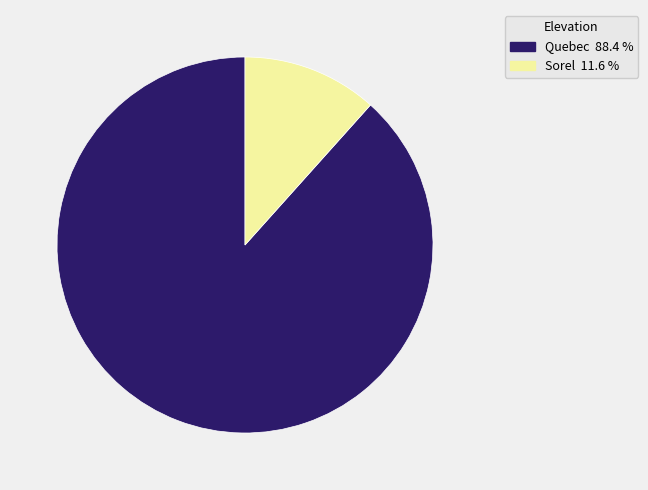

Does Quebec represent more than half of the total?

Yes